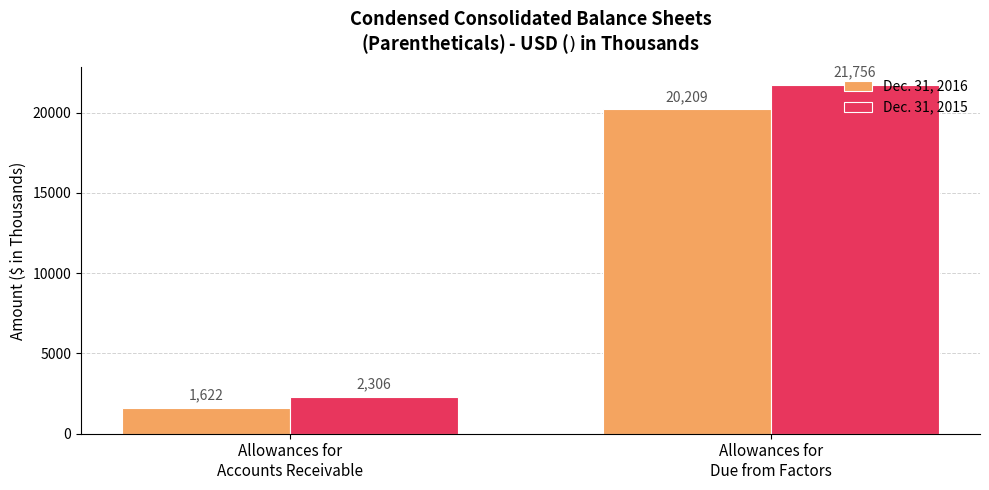

How many groups of bars are there?

2